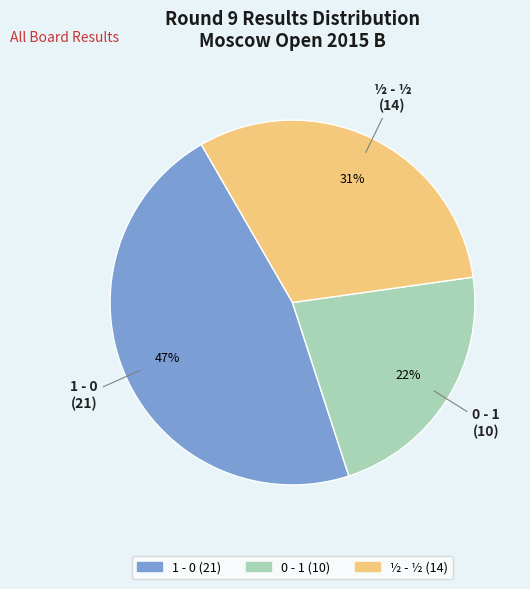

Between ½ - ½ and 1 - 0, which is larger?

1 - 0